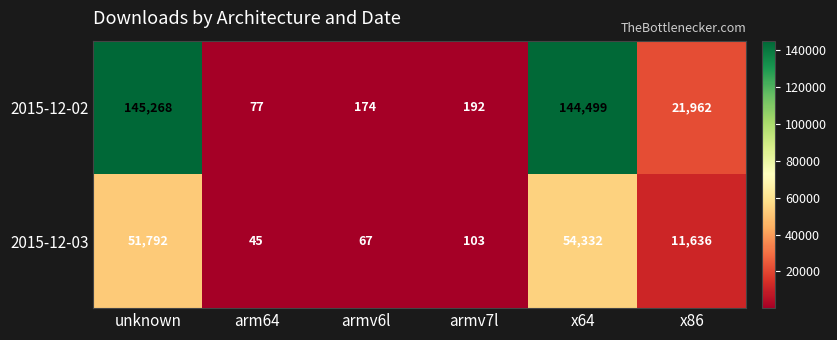

What is the difference between the maximum and minimum values in the 2015-12-02 series?

145191